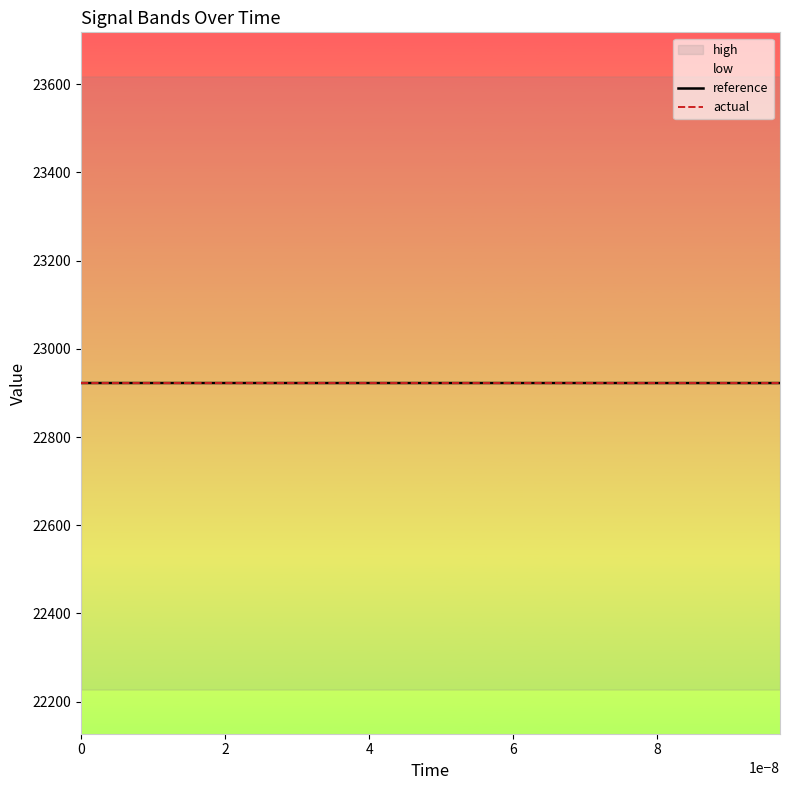

What is the highest value of the reference series?

22922.6